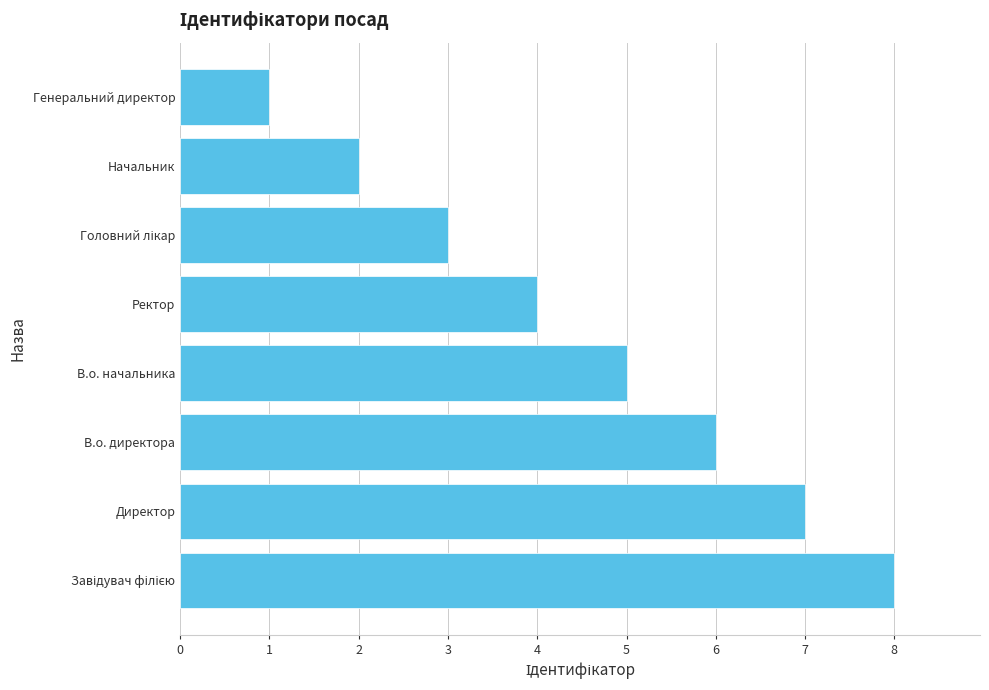

Reading bottom to top, list all the values displayed in this chart.

8	7	6	5	4	3	2	1